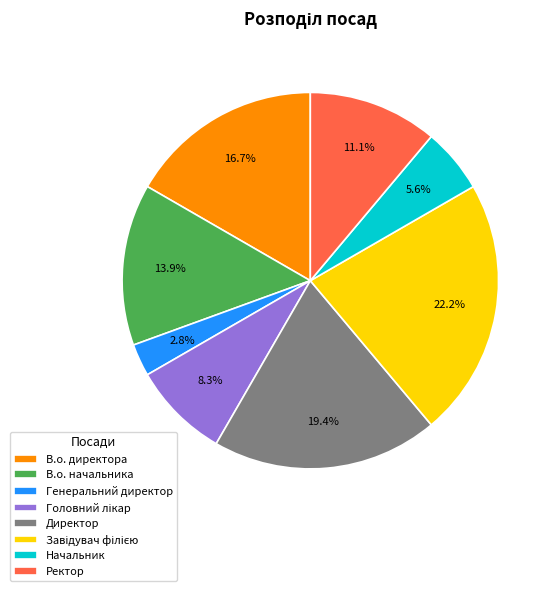

Between В.о. начальника and В.о. директора, which is larger?

В.о. директора